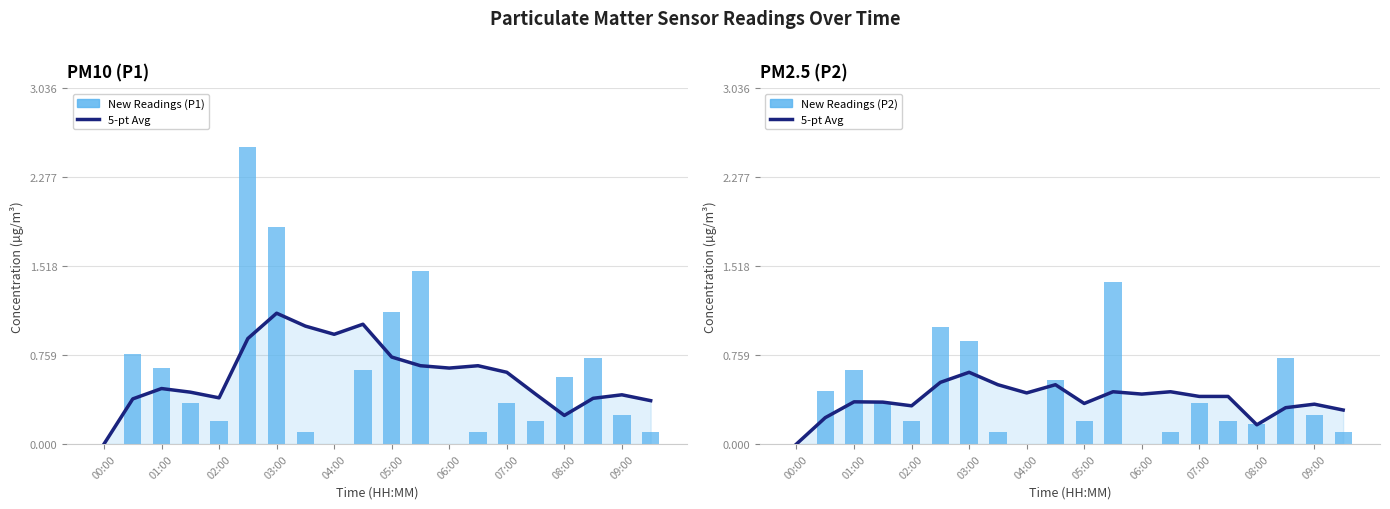

Is the value of 5-pt Avg at 09:00 greater than the value of New Readings (P2) at 18?

Yes